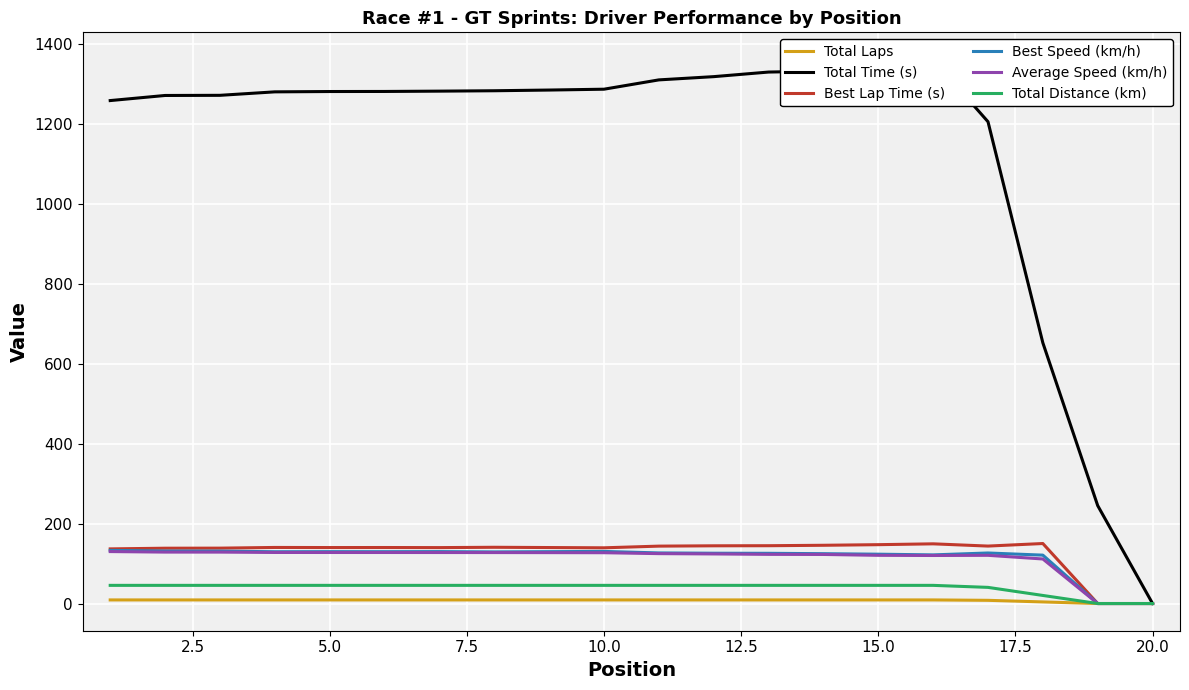

How many distinct data groups are displayed?

6